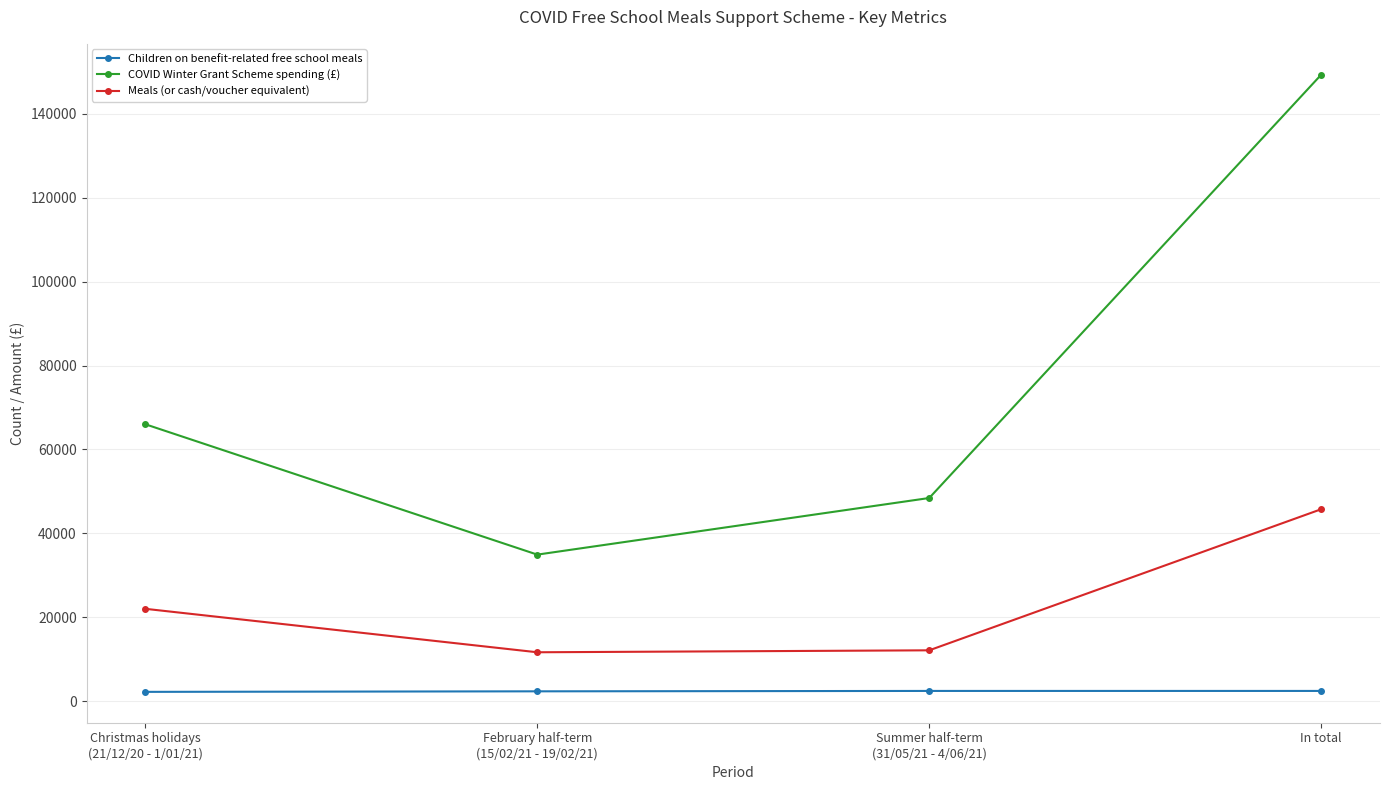

Is it true that Children on benefit-related free school meals equals 2421 at In total?

True